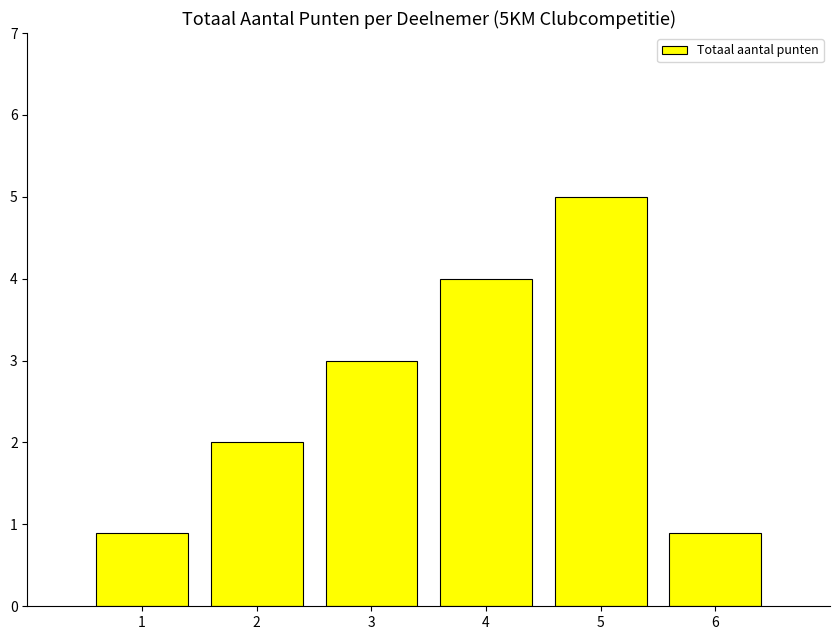

What is the difference between the maximum and minimum values?

4.1